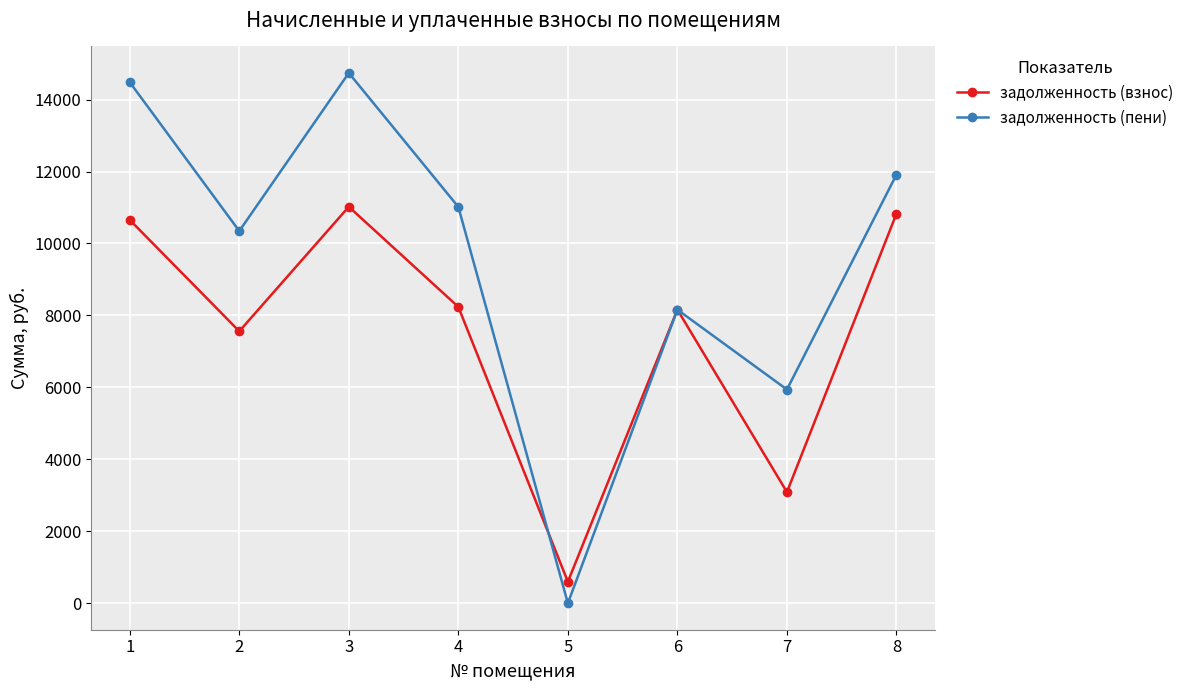

What is the difference between the highest and lowest values at 3?

3719.5